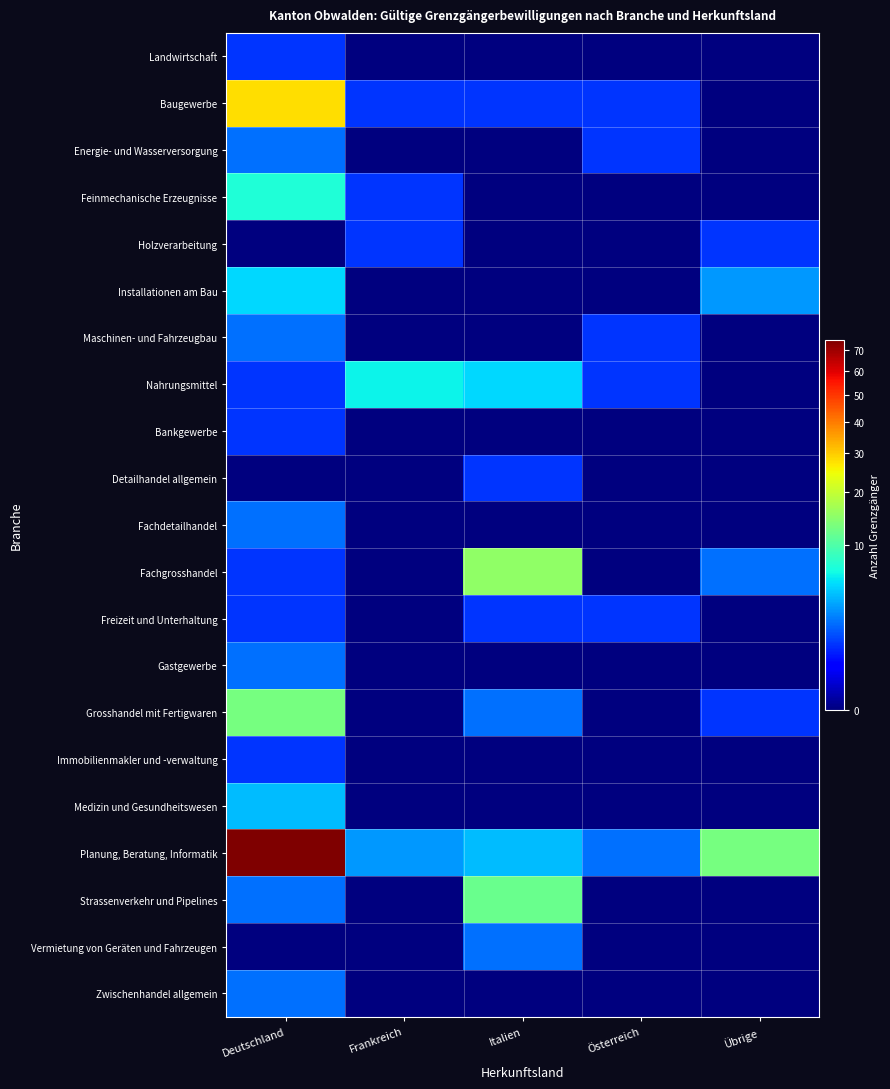

At which category is the sum across all series the highest?

Deutschland